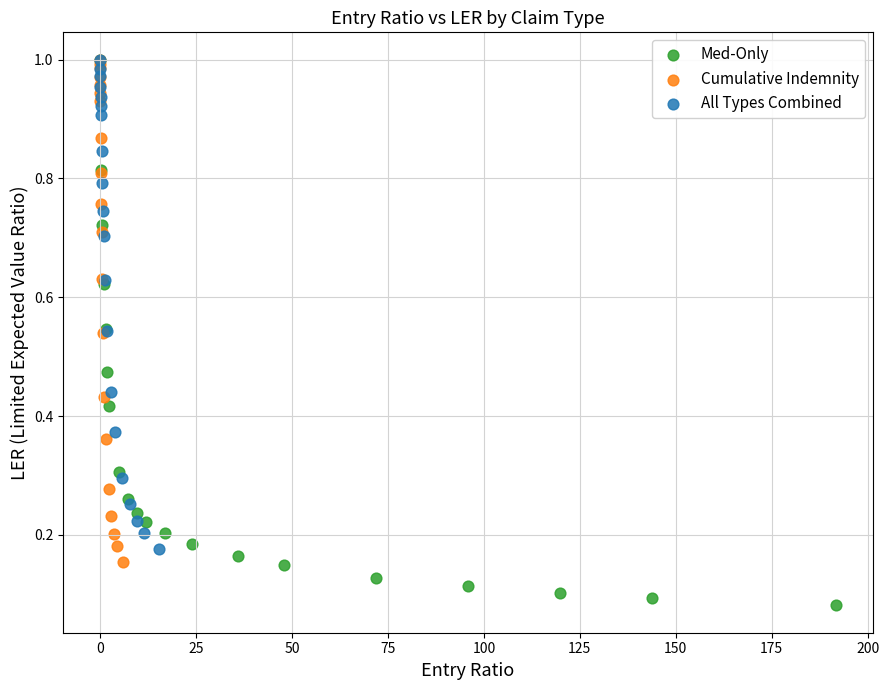

Which series contains the lowest Y value?

Med-Only